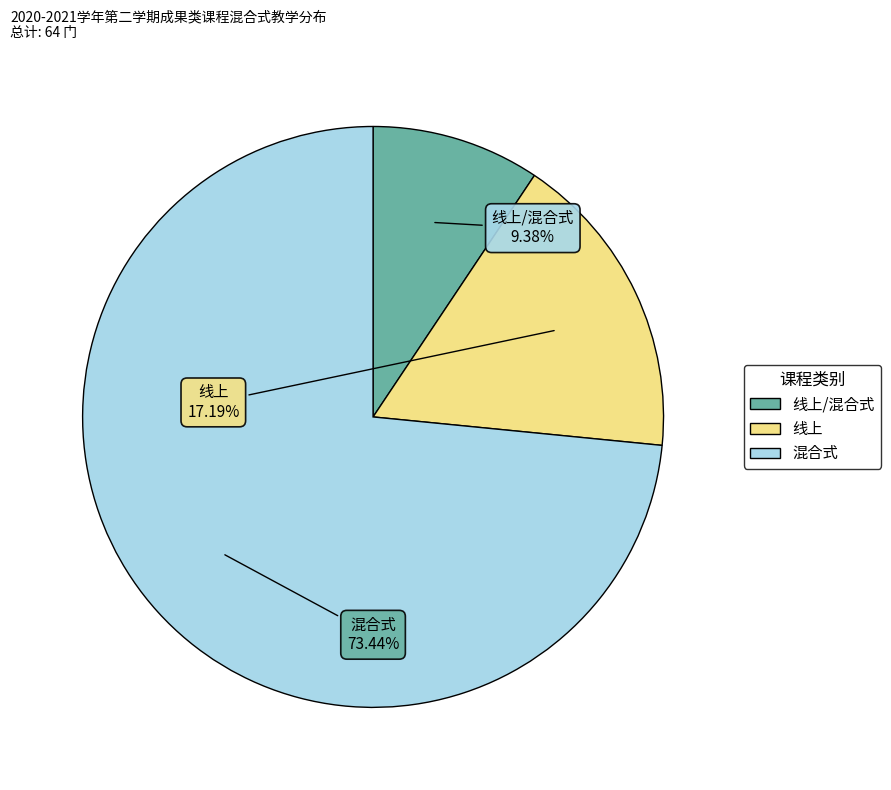

Does any single category account for the majority?

Yes